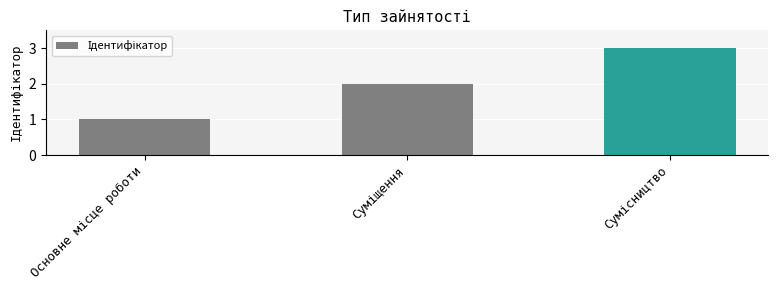

What is the greatest value displayed?

3